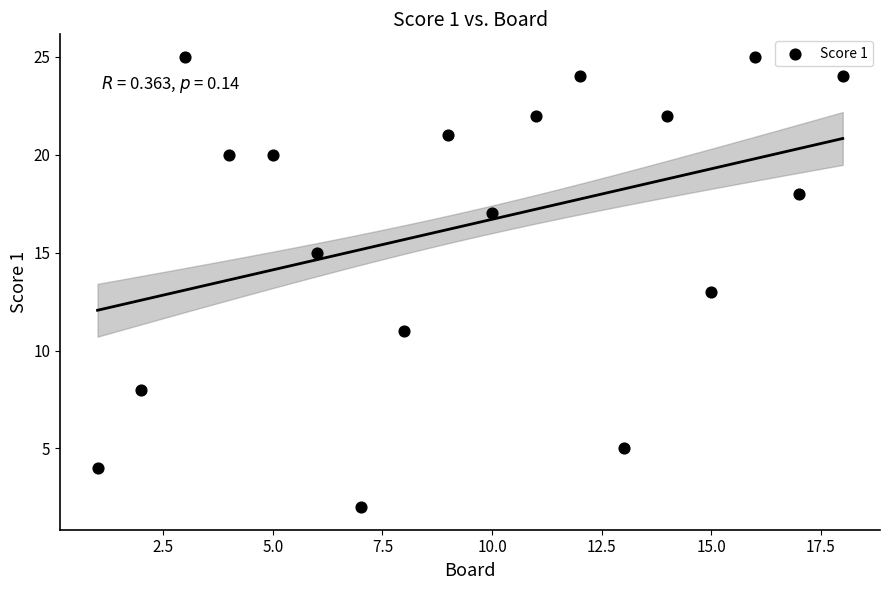

What is the range of Y values (max minus min)?

23